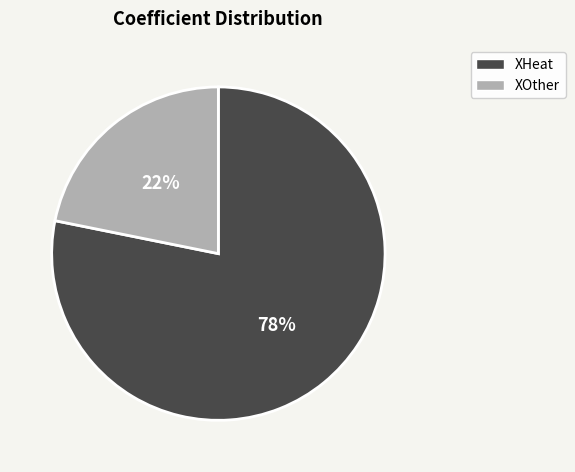

Is it true that XHeat is 78% of the pie?

True